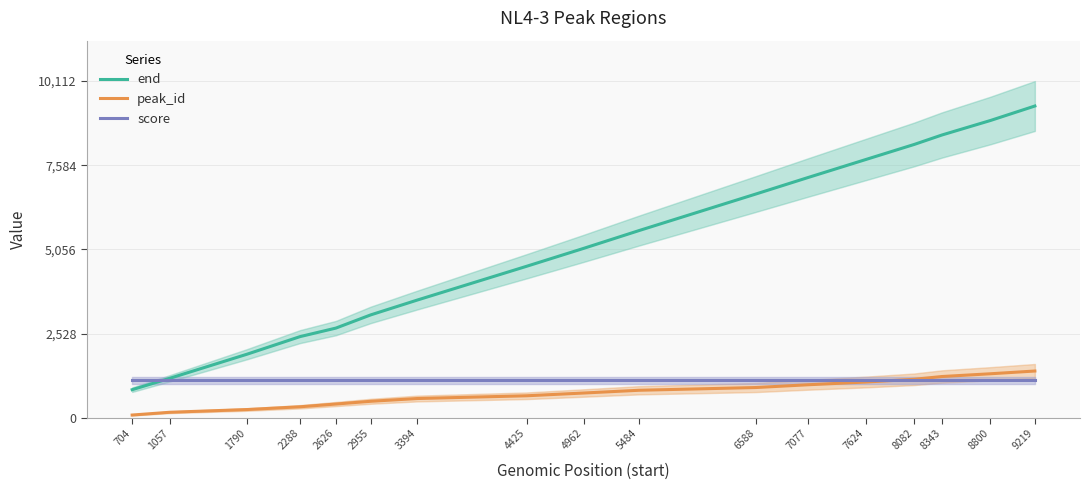

Which series changed the most between 5484 and 8800?

end